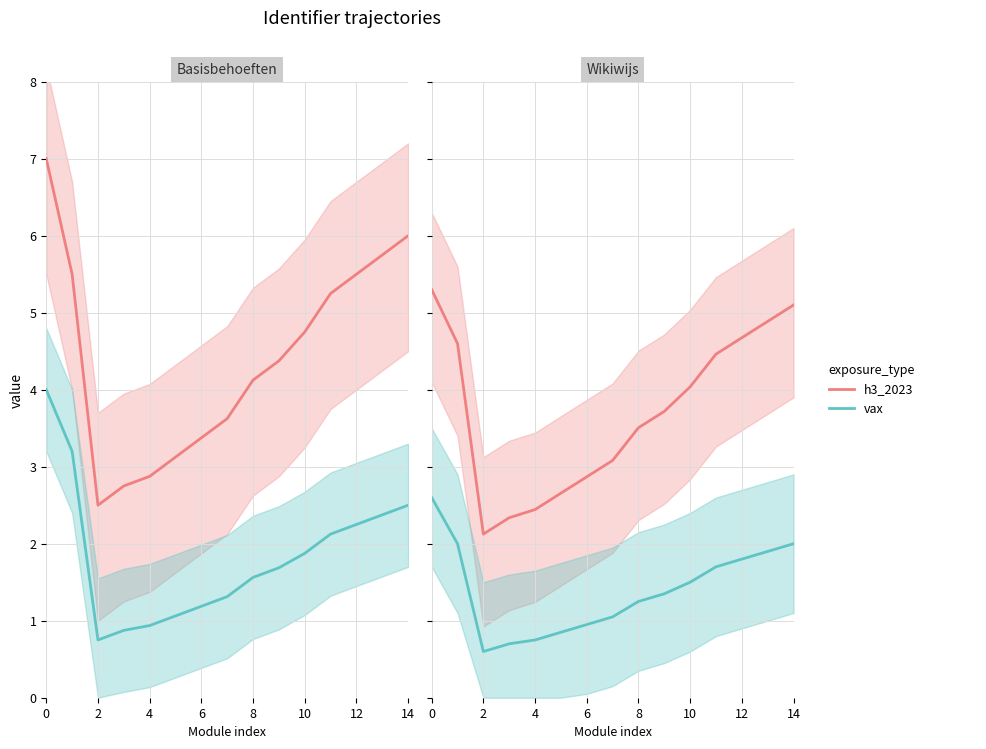

True or false: vax has more than 2 points higher than both neighbors.

False